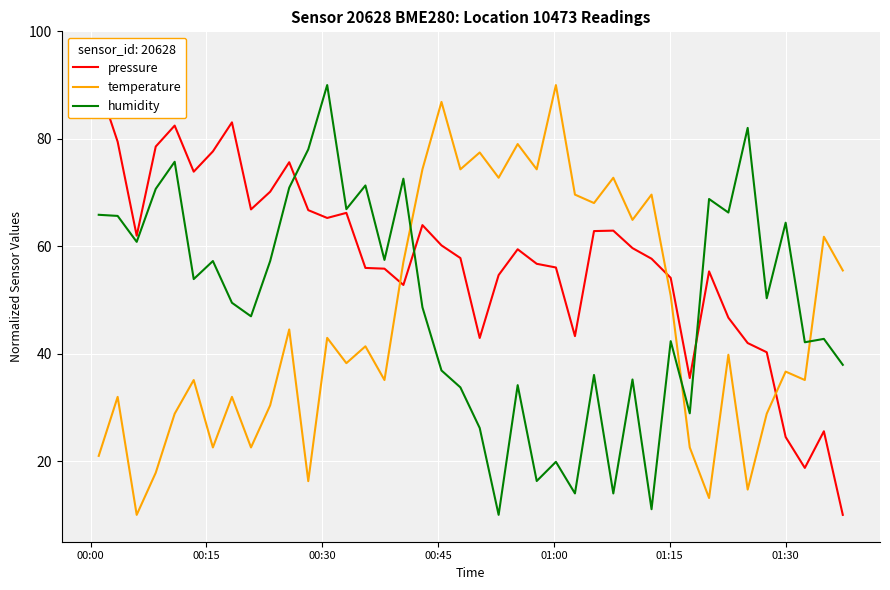

How many times do humidity and temperature cross each other?

3